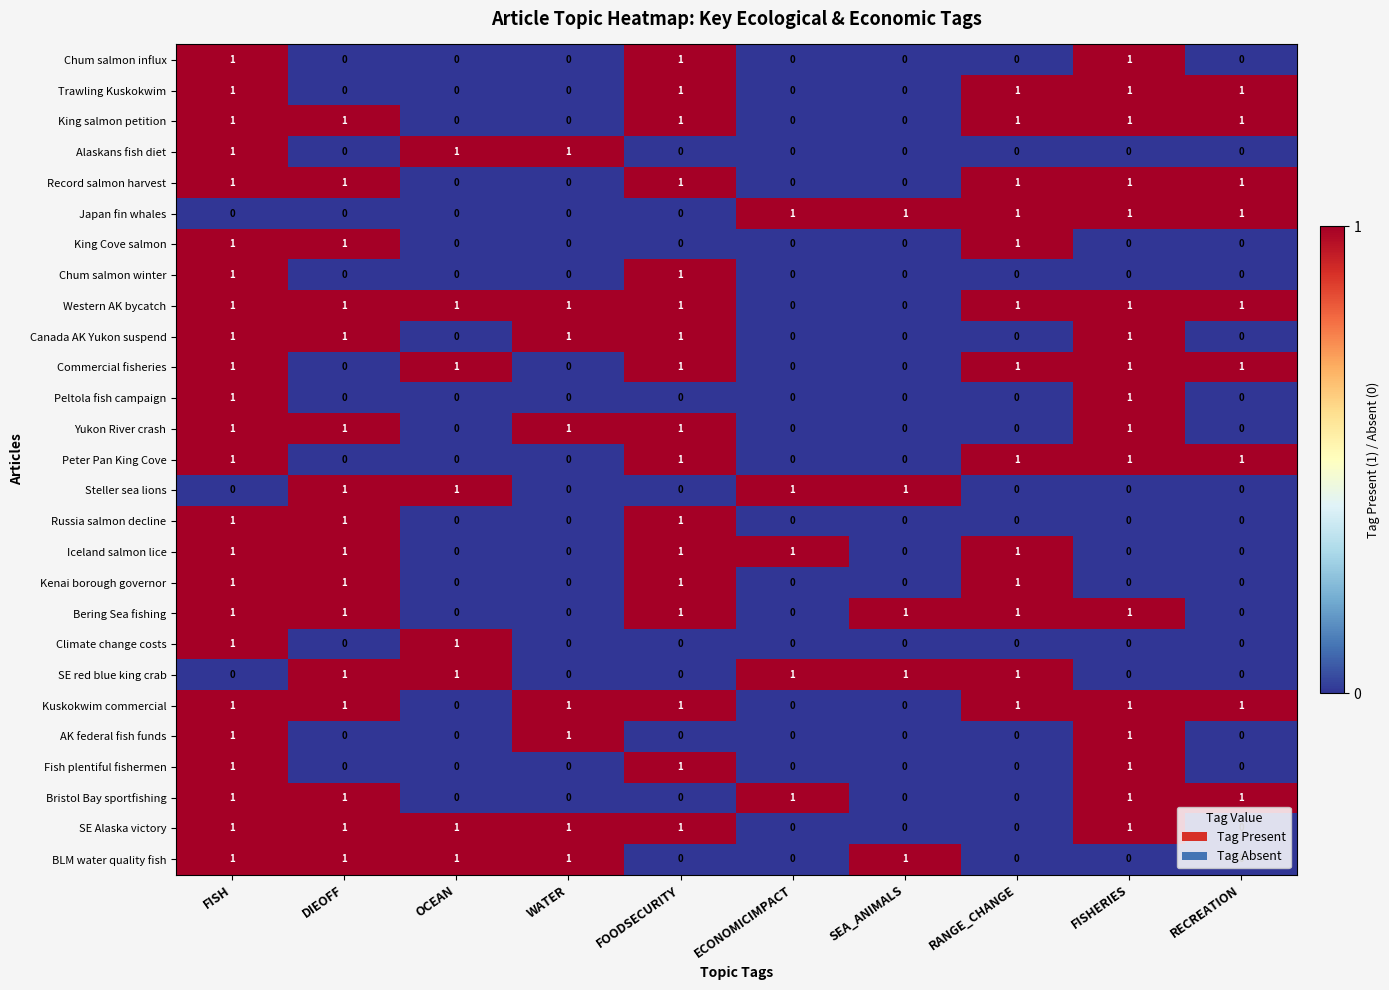

What is the sum of all Bristol Bay sportfishing values?

5